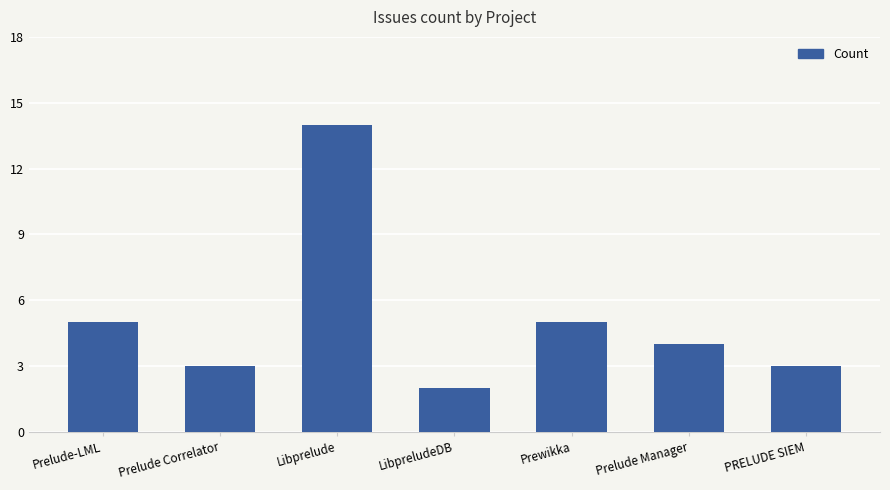

Reading left to right, what are all the values shown in this chart?

Prelude-LML=5	Prelude Correlator=3	Libprelude=14	LibpreludeDB=2	Prewikka=5	Prelude Manager=4	PRELUDE SIEM=3